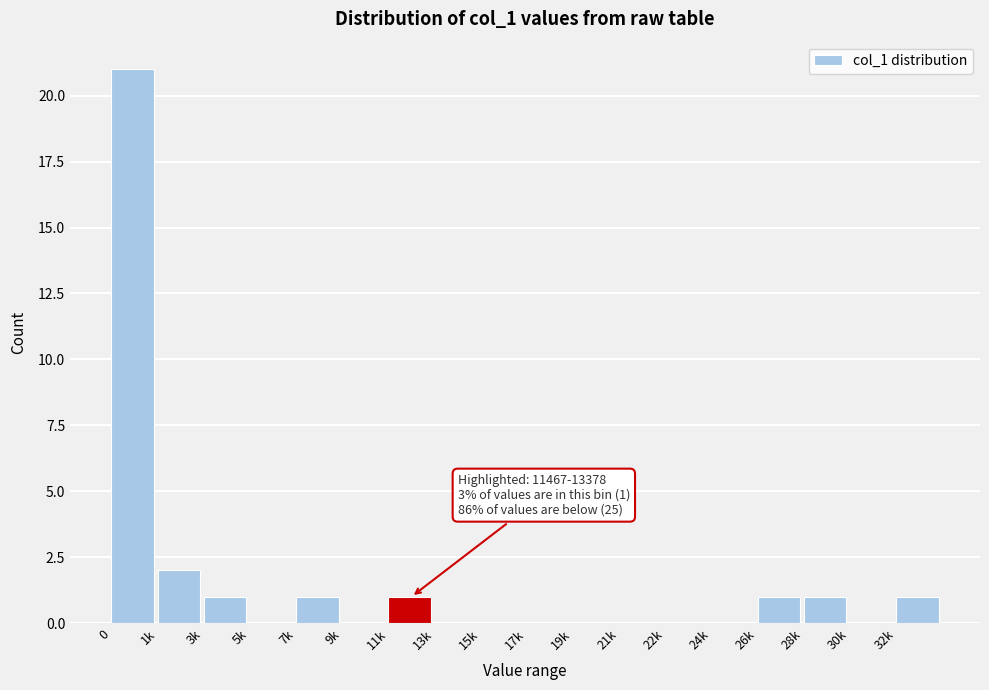

Reading left to right, transcribe all the data shown in this chart.

0=21	1k=2	3k=1	5k=0	7k=1	9k=0	11k=1	13k=0	15k=0	17k=0	19k=0	21k=0	22k=0	24k=0	26k=1	28k=1	30k=0	32k=1